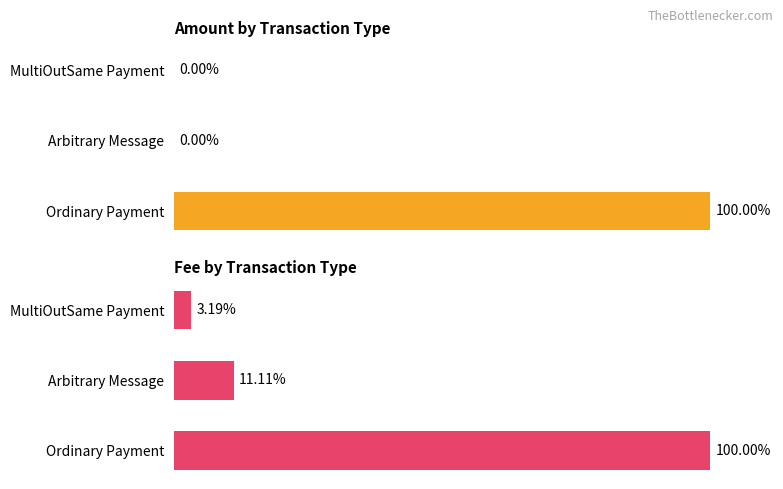

How many bars are there in each group?

2